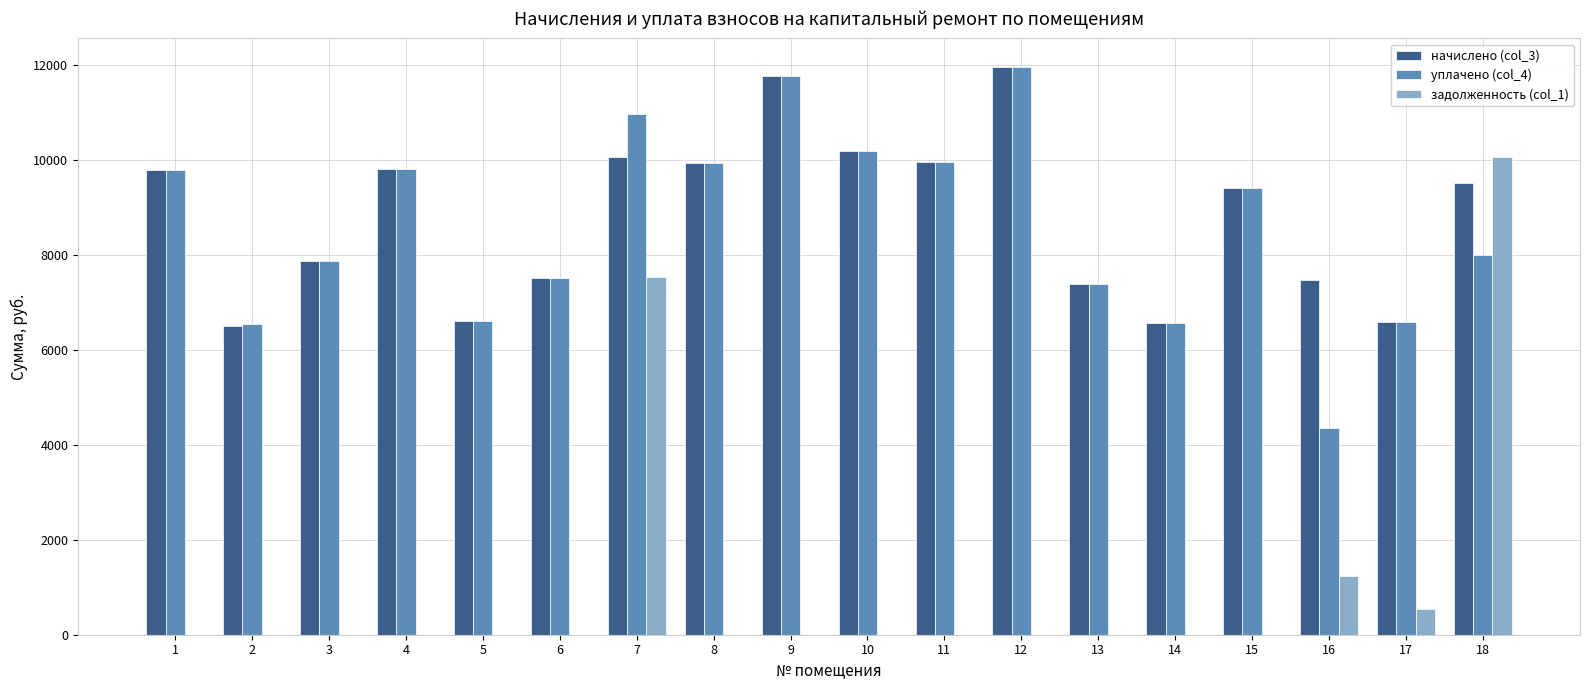

How many groups of bars are there?

18